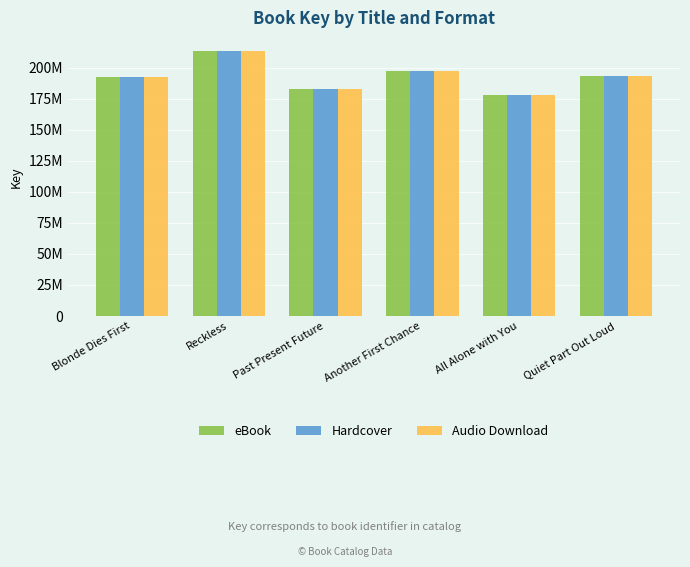

What is the maximum value for Audio Download?

213527292